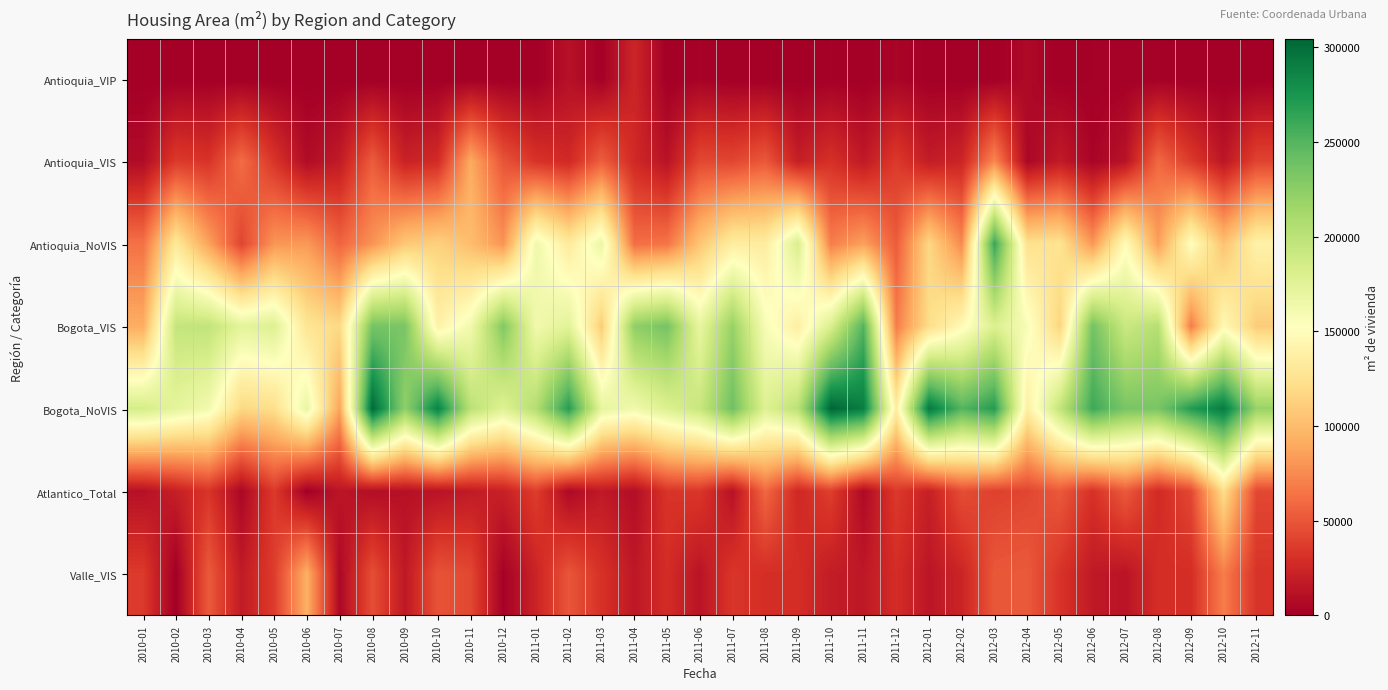

Reading left to right, what are all the values shown in this chart?

Antioquia_VIP: 2010-01=0	2010-02=0	2010-03=281	2010-04=0	2010-05=0	2010-06=0	2010-07=0	2010-08=0	2010-09=0	2010-10=0	2010-11=0	2010-12=0	2011-01=0	2011-02=11511	2011-03=986	2011-04=24022	2011-05=0	2011-06=2448	2011-07=0	2011-08=0	2011-09=0	2011-10=1234	2011-11=0	2011-12=3870	2012-01=396	2012-02=0	2012-03=0	2012-04=6826	2012-05=0	2012-06=1210	2012-07=1210	2012-08=1210	2012-09=0	2012-10=0	2012-11=0
Antioquia_VIS: 2010-01=8207	2010-02=36093	2010-03=32452	2010-04=61014	2010-05=33057	2010-06=8029	2010-07=17712	2010-08=53074	2010-09=21778	2010-10=27742	2010-11=90847	2010-12=49214	2011-01=32207	2011-02=26387	2011-03=54327	2011-04=26427	2011-05=12671	2011-06=43197	2011-07=42145	2011-08=51108	2011-09=19824	2011-10=31020	2011-11=16946	2011-12=36044	2012-01=18451	2012-02=24075	2012-03=73726	2012-04=4870	2012-05=17754	2012-06=3387	2012-07=12814	2012-08=59191	2012-09=36073	2012-10=14698	2012-11=40797
Antioquia_NoVIS: 2010-01=63532	2010-02=130991	2010-03=86574	2010-04=41434	2010-05=80393	2010-06=82250	2010-07=57238	2010-08=79159	2010-09=107490	2010-10=113190	2010-11=101170	2010-12=79690	2011-01=164083	2011-02=132629	2011-03=167470	2011-04=61690	2011-05=64877	2011-06=106213	2011-07=135060	2011-08=134488	2011-09=182044	2011-10=69537	2011-11=85632	2011-12=52839	2012-01=116889	2012-02=74827	2012-03=262071	2012-04=124220	2012-05=125790	2012-06=81207	2012-07=149244	2012-08=84933	2012-09=151961	2012-10=104097	2012-11=140156
Bogota_VIS: 2010-01=92187	2010-02=195261	2010-03=196947	2010-04=173048	2010-05=178166	2010-06=127703	2010-07=118184	2010-08=235559	2010-09=233399	2010-10=139294	2010-11=162339	2010-12=230518	2011-01=162738	2011-02=174663	2011-03=110083	2011-04=223173	2011-05=235823	2011-06=170140	2011-07=219950	2011-08=157558	2011-09=136527	2011-10=181060	2011-11=251004	2011-12=68844	2012-01=120920	2012-02=146937	2012-03=179817	2012-04=157358	2012-05=115260	2012-06=236502	2012-07=191665	2012-08=203644	2012-09=68295	2012-10=146551	2012-11=110020
Bogota_NoVIS: 2010-01=184329	2010-02=172387	2010-03=161593	2010-04=117450	2010-05=122026	2010-06=168410	2010-07=87499	2010-08=302229	2010-09=223073	2010-10=287777	2010-11=200526	2010-12=177127	2011-01=205385	2011-02=269466	2011-03=170871	2011-04=162862	2011-05=179197	2011-06=192995	2011-07=238521	2011-08=178223	2011-09=200793	2011-10=304448	2011-11=290416	2011-12=135566	2012-01=293184	2012-02=250087	2012-03=269611	2012-04=136442	2012-05=196487	2012-06=259653	2012-07=234064	2012-08=233664	2012-09=270228	2012-10=291436	2012-11=219420
Atlantico_Total: 2010-01=11363	2010-02=20160	2010-03=32801	2010-04=5242	2010-05=35664	2010-06=0	2010-07=14280	2010-08=9348	2010-09=11573	2010-10=12685	2010-11=17391	2010-12=21108	2011-01=37454	2011-02=6336	2011-03=16926	2011-04=9438	2011-05=32764	2011-06=34476	2011-07=11790	2011-08=58561	2011-09=25512	2011-10=38145	2011-11=6852	2011-12=35693	2012-01=20566	2012-02=45632	2012-03=39398	2012-04=42030	2012-05=51392	2012-06=31301	2012-07=51925	2012-08=26940	2012-09=42898	2012-10=121276	2012-11=43147
Valle_VIS: 2010-01=35854	2010-02=0	2010-03=51922	2010-04=17300	2010-05=37227	2010-06=93532	2010-07=5904	2010-08=46220	2010-09=15962	2010-10=48476	2010-11=42877	2010-12=1728	2011-01=23064	2011-02=49571	2011-03=31295	2011-04=15791	2011-05=28435	2011-06=13214	2011-07=33572	2011-08=29228	2011-09=29611	2011-10=18319	2011-11=16080	2011-12=28716	2012-01=14399	2012-02=23637	2012-03=50490	2012-04=51833	2012-05=32306	2012-06=16680	2012-07=13597	2012-08=29175	2012-09=28979	2012-10=69119	2012-11=32429